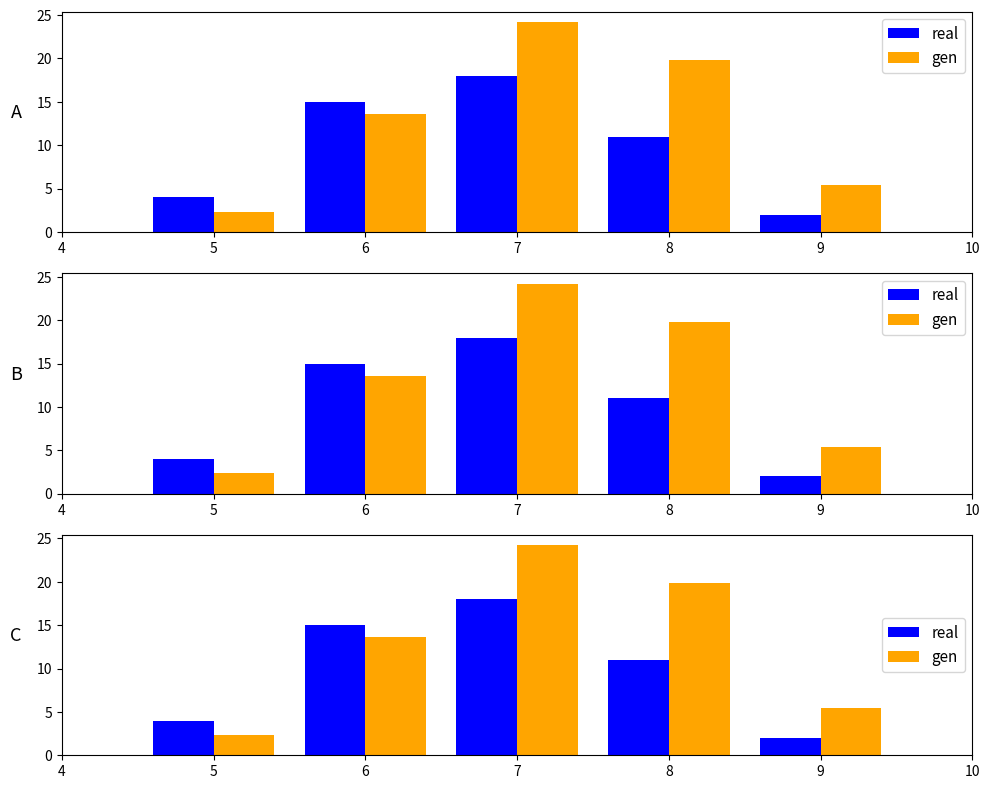

Between 5 and 7, which series saw the biggest shift?

gen